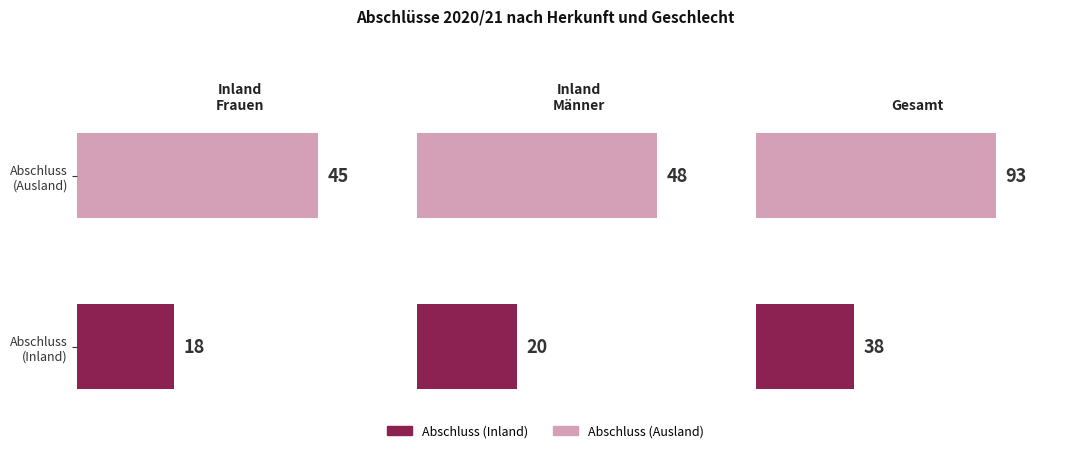

The chart shows a value of 80 at Abschluss (Ausland). True or false?

False